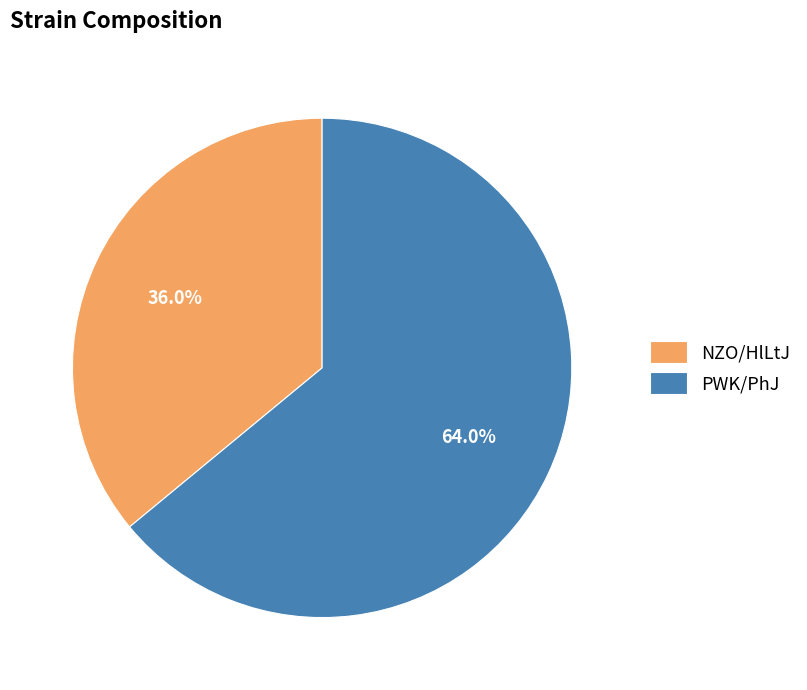

Rank the categories by value from highest to lowest.

PWK/PhJ, NZO/HlLtJ